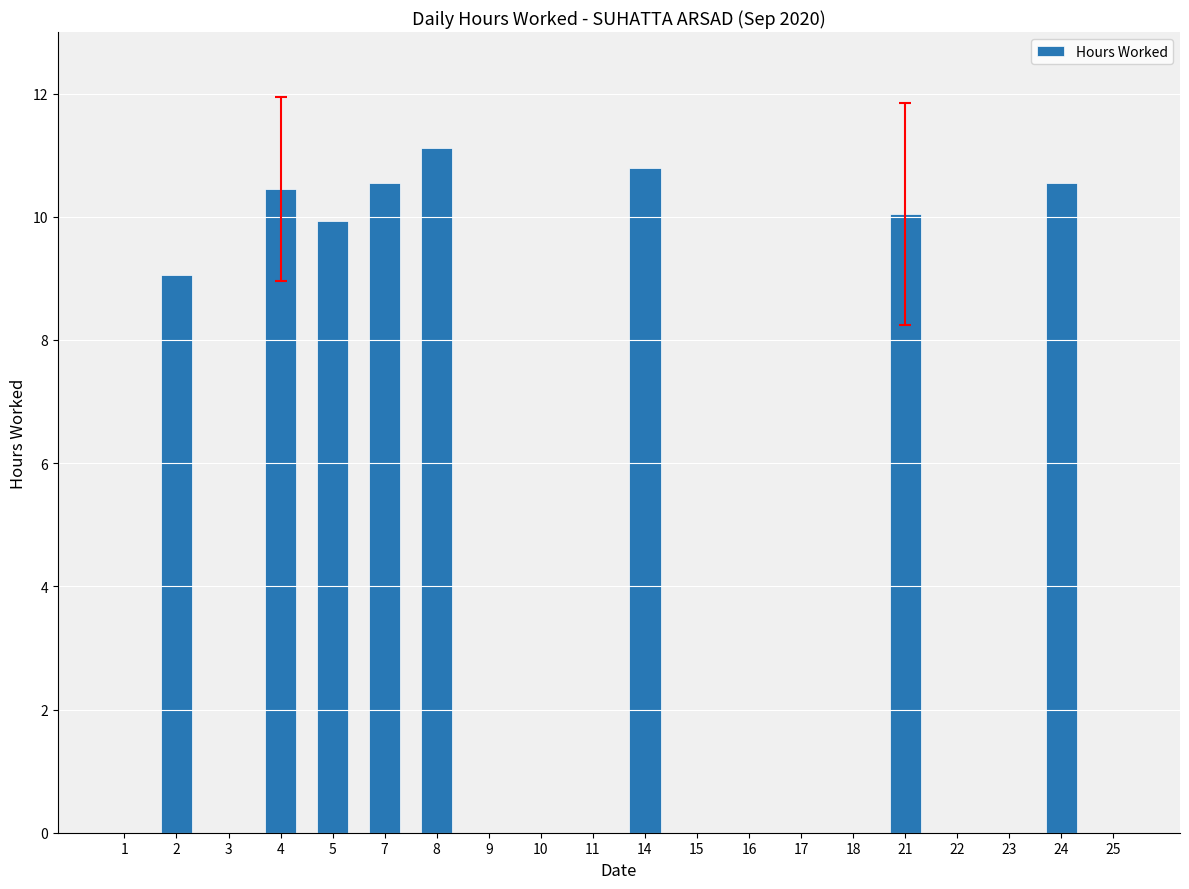

Is it true that the value at 3 is 0.0?

True